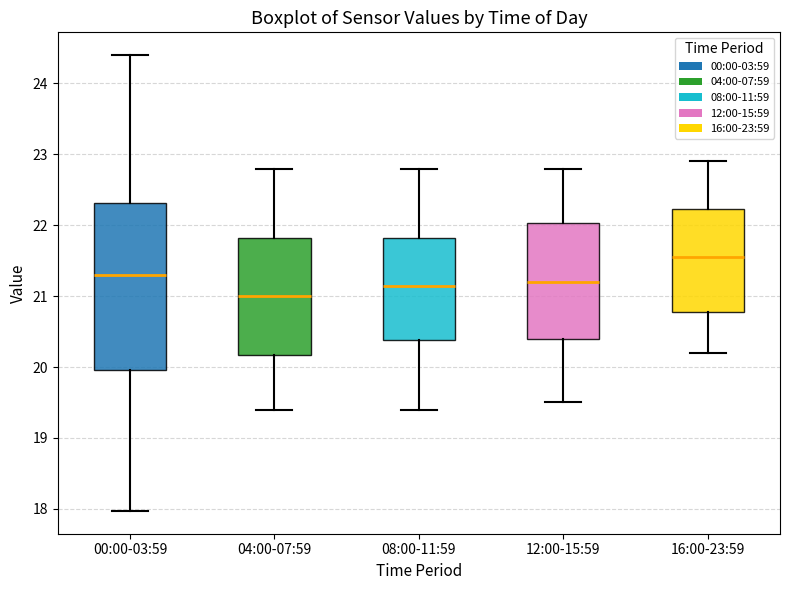

Which box is the tallest, from its lower edge to its upper edge?

00:00-03:59